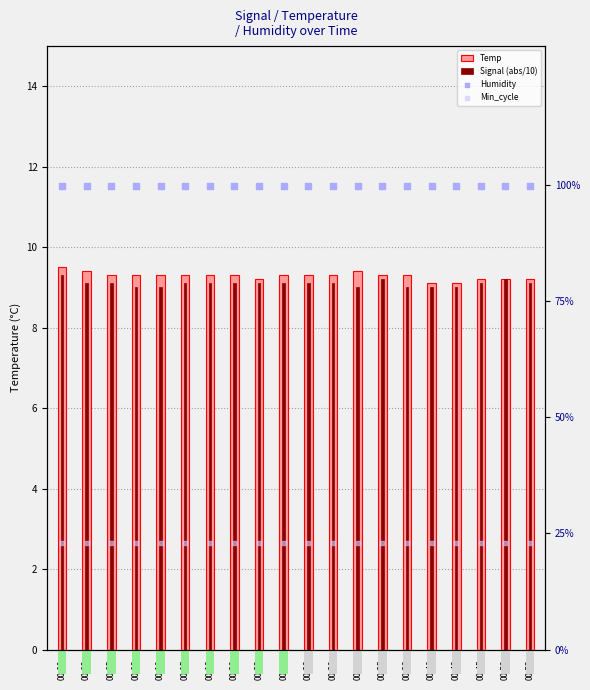

At how many categories does at least one series exceed 75?

20